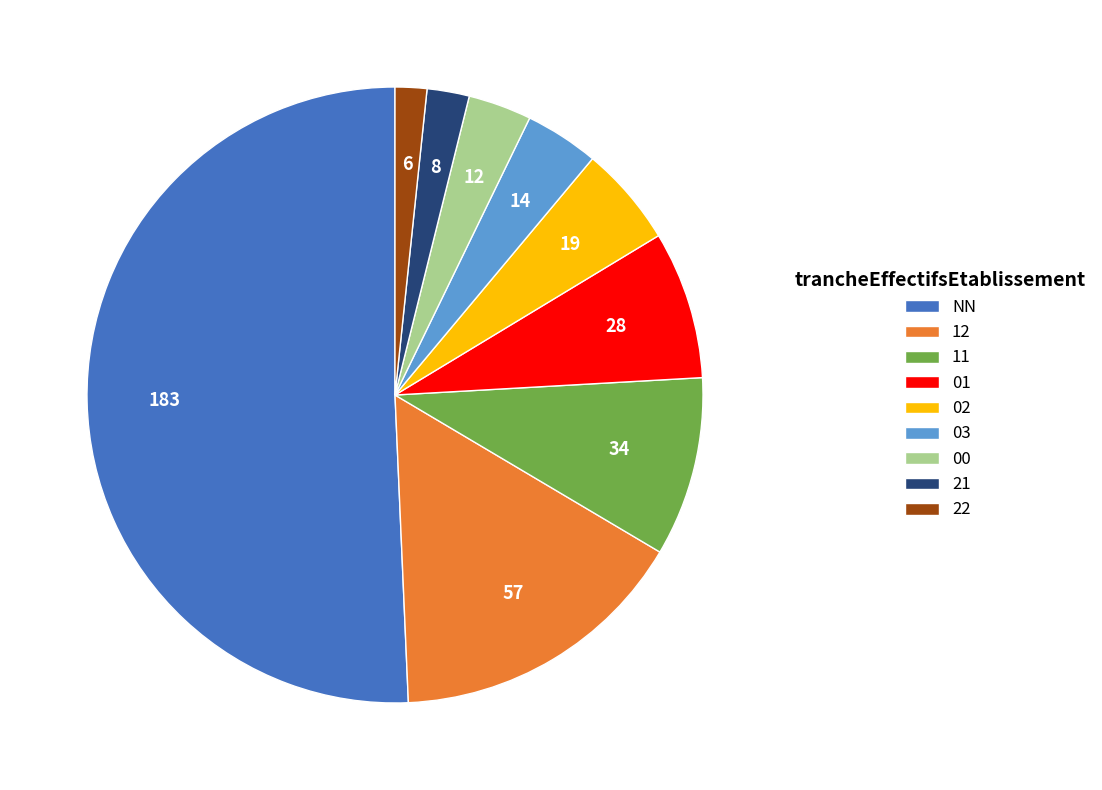

What is the ratio of the value at NN to the value at 11?

5.4